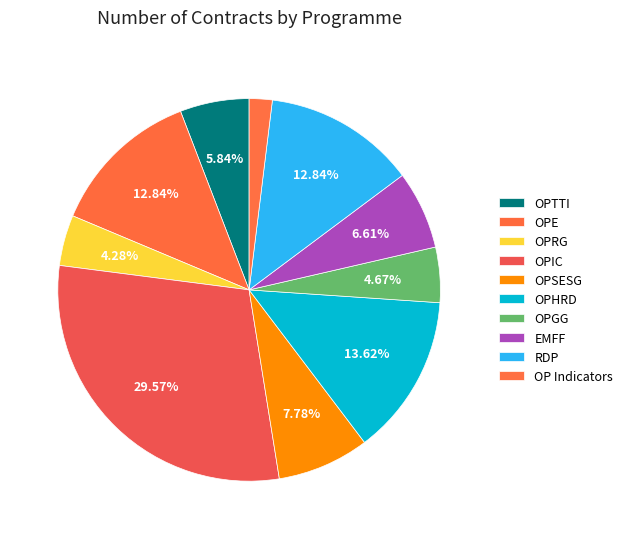

Is OPGG the majority of the pie?

No